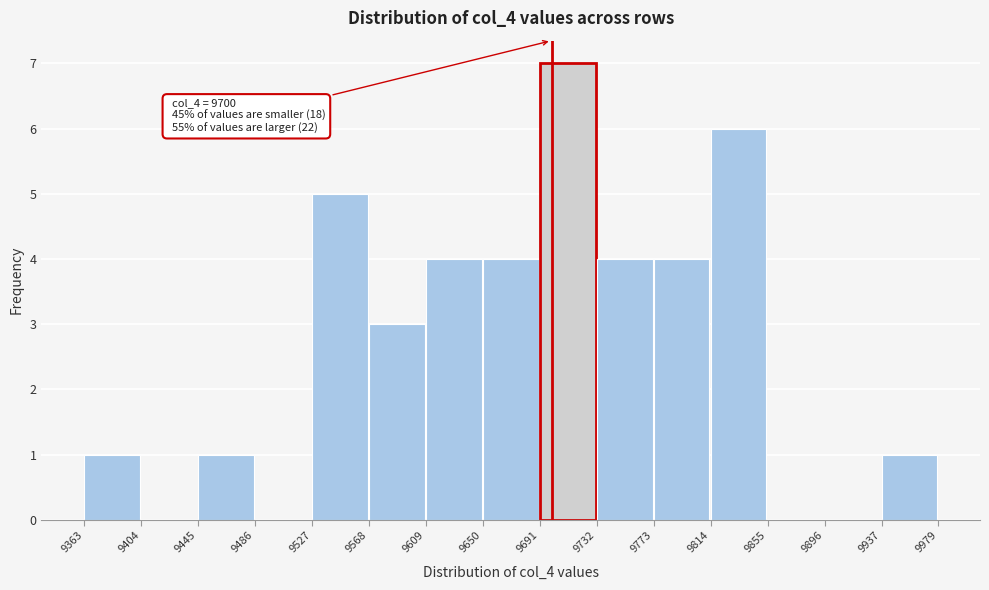

Over which range of the x-axis is the bar tallest?

9691 to 9732